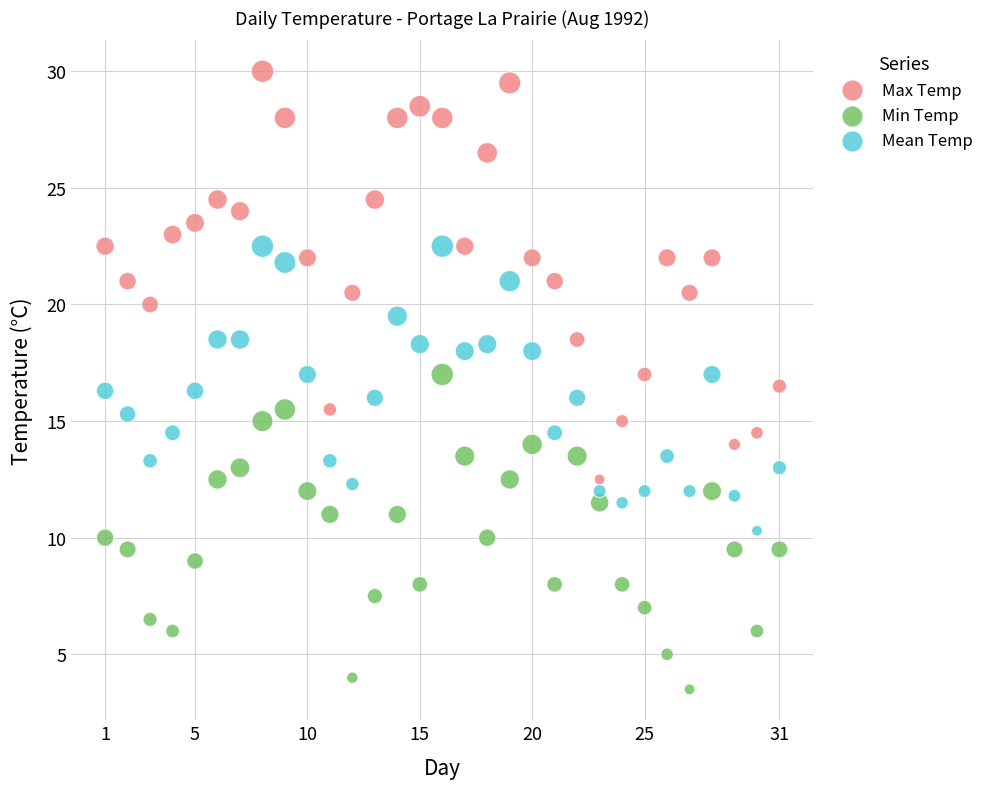

Which series contains the lowest Y value?

Min Temp